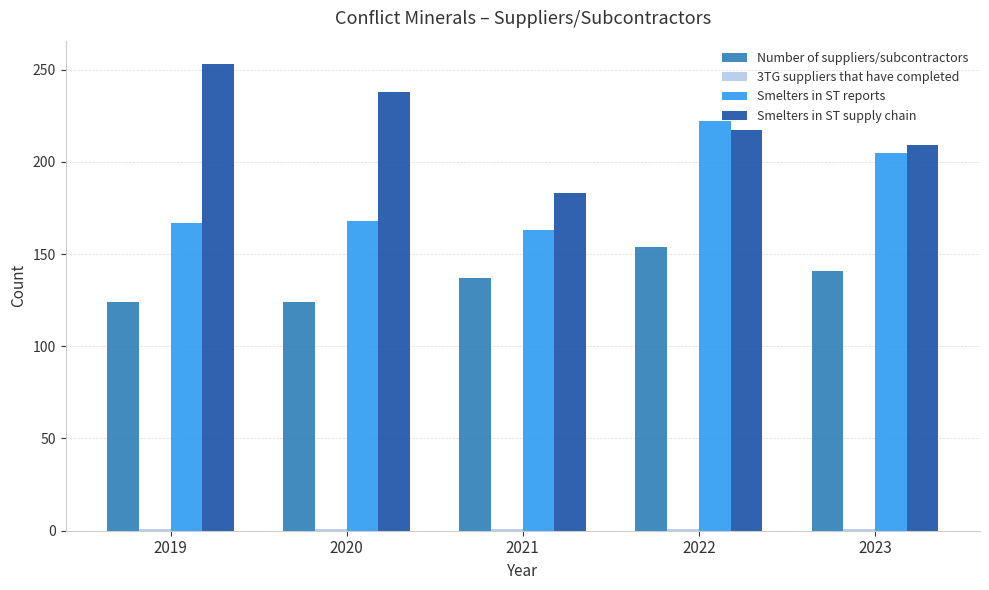

Is it true that Number of suppliers/subcontractors equals 83 at 2020?

False